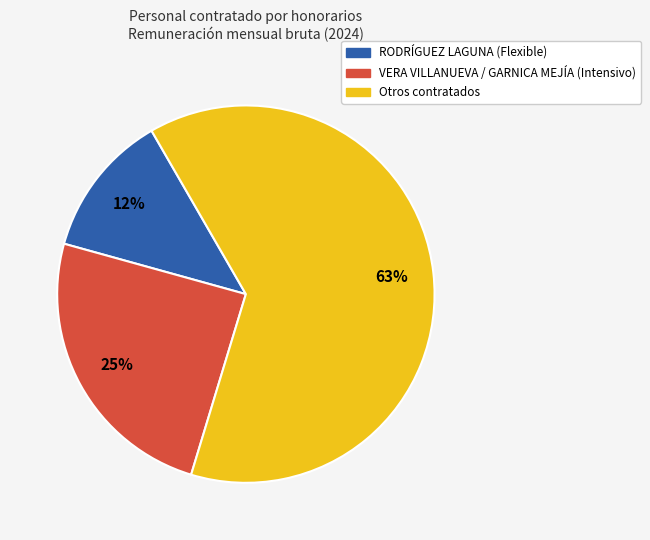

To the nearest percent, what is the average slice percentage?

33%